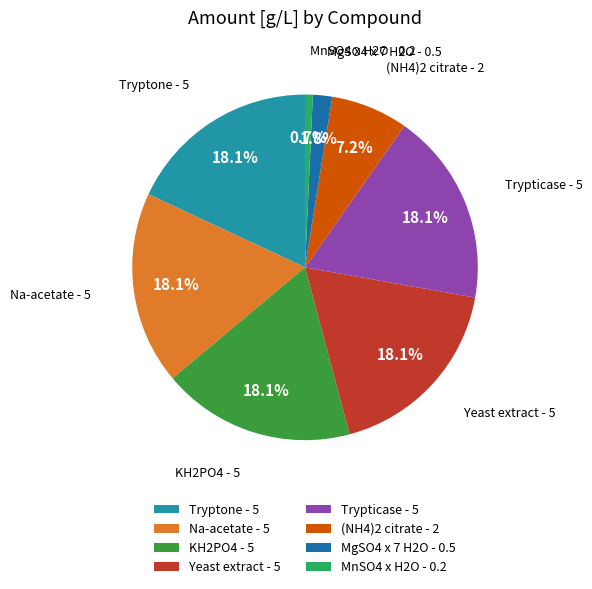

Does any single category account for the majority?

No